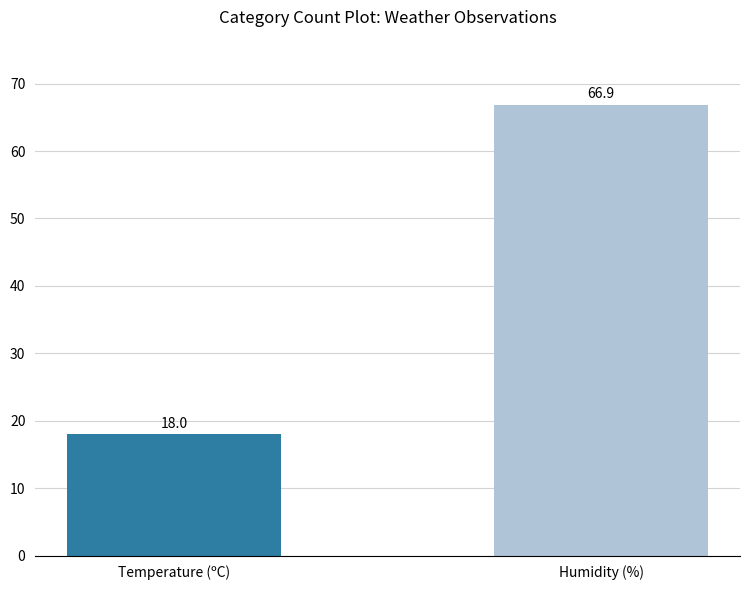

Is it true that the value at Temperature (ºC) is 18.0?

True